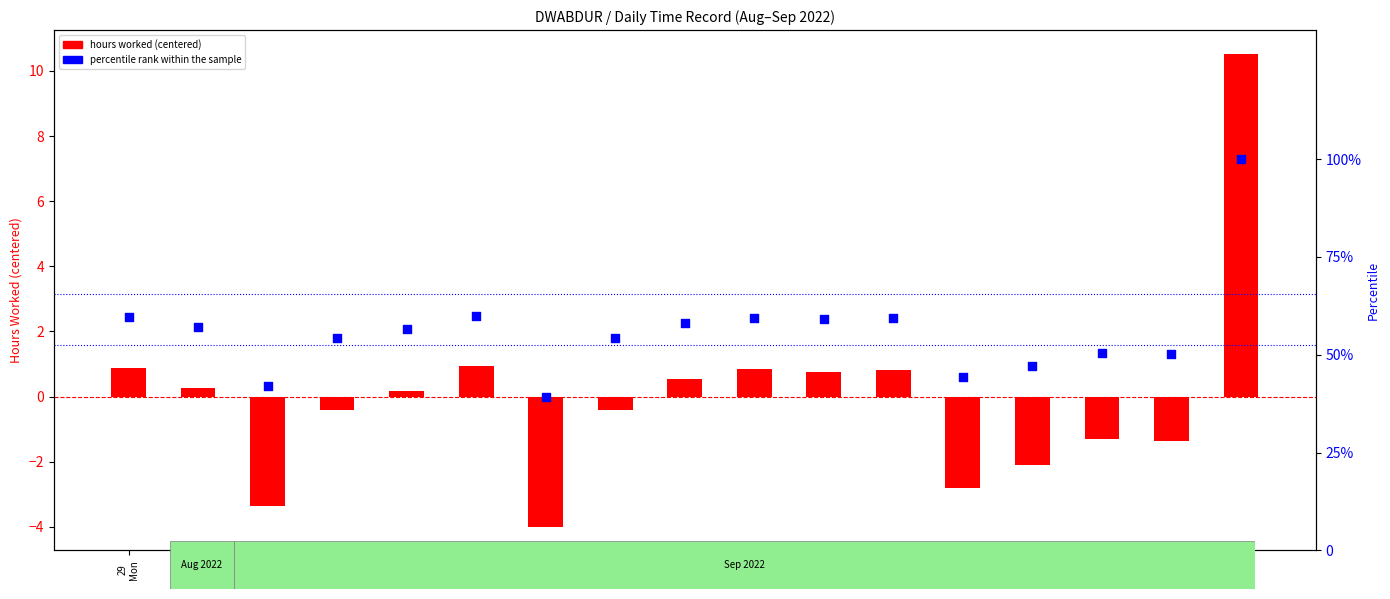

Which series has the widest spread of Y values?

percentile rank within the sample